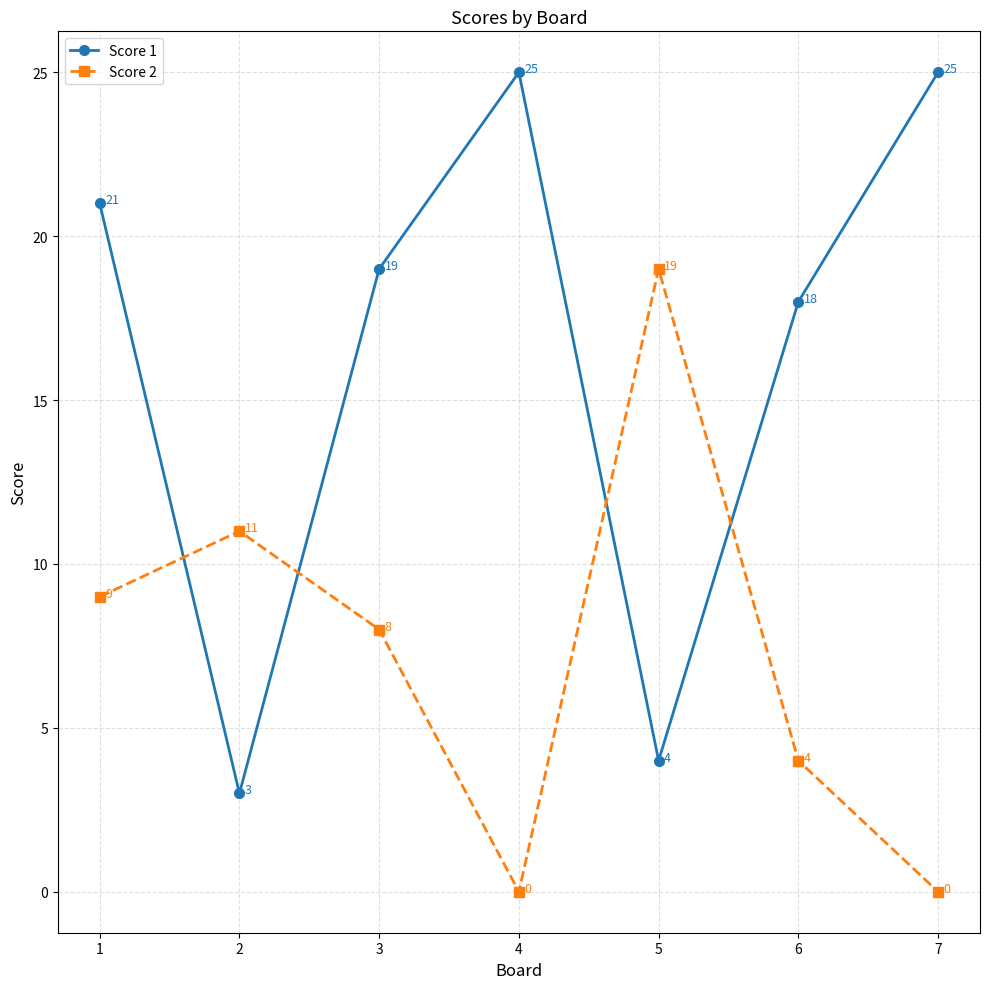

At which category does Score 1 reach its first local valley?

2